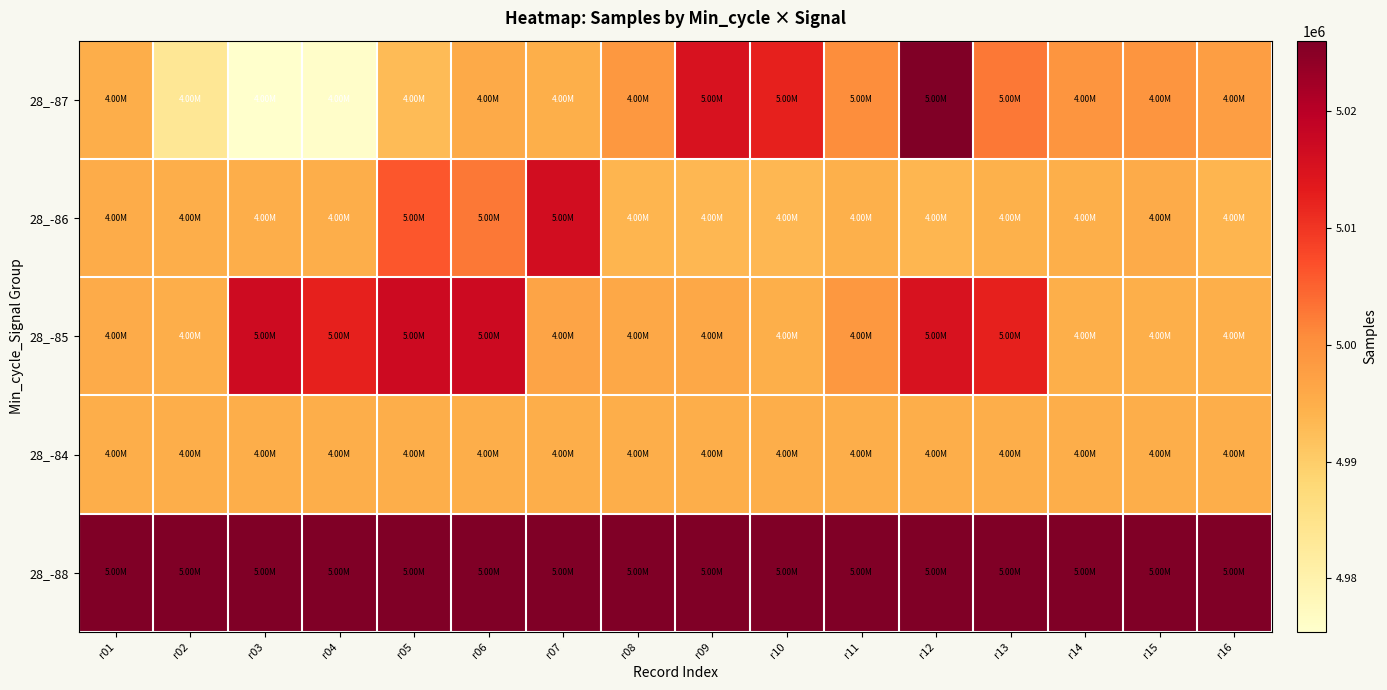

Reading left to right, list all the values displayed in this chart.

28_-87: r01=4995180	r02=4983496	r03=4975412	r04=4975909	r05=4992870	r06=4995599	r07=4994916	r08=4998774	r09=5015199	r10=5012532	r11=5000393	r12=5026031	r13=5002855	r14=4999156	r15=4999268	r16=4997686
28_-86: r01=4995221	r02=4995134	r03=4995098	r04=4995034	r05=5006212	r06=5002727	r07=5016148	r08=4993932	r09=4993583	r10=4993584	r11=4994684	r12=4993647	r13=4994460	r14=4994879	r15=4995400	r16=4993932
28_-85: r01=4995454	r02=4995024	r03=5016755	r04=5012406	r05=5017075	r06=5017062	r07=4996577	r08=4996028	r09=4996059	r10=4994916	r11=4998774	r12=5015199	r13=5012532	r14=4994879	r15=4994916	r16=4994916
28_-84: r01=4995134	r02=4995134	r03=4995134	r04=4995134	r05=4995134	r06=4995134	r07=4995134	r08=4995134	r09=4995134	r10=4995134	r11=4995134	r12=4995134	r13=4995134	r14=4995134	r15=4995134	r16=4995134
28_-88: r01=5026031	r02=5026031	r03=5026031	r04=5026031	r05=5026031	r06=5026031	r07=5026031	r08=5026031	r09=5026031	r10=5026031	r11=5026031	r12=5026031	r13=5026031	r14=5026031	r15=5026031	r16=5026031